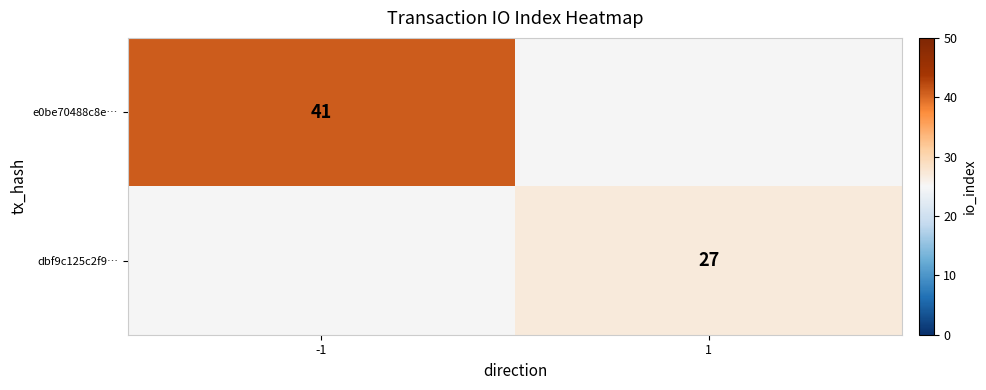

The value of e0be70488c8e… at -1 is 24. True or false?

False